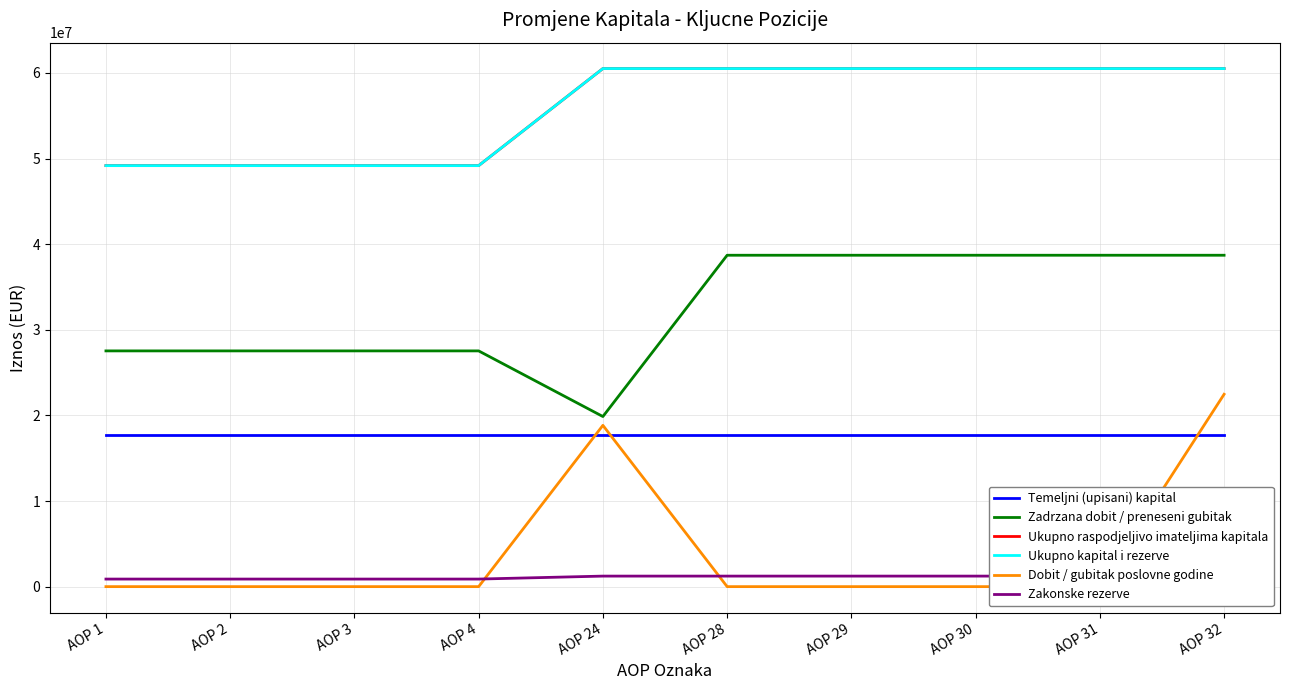

True or false: Temeljni (upisani) kapital and Ukupno raspodjeljivo imateljima kapitala cross at least once.

False